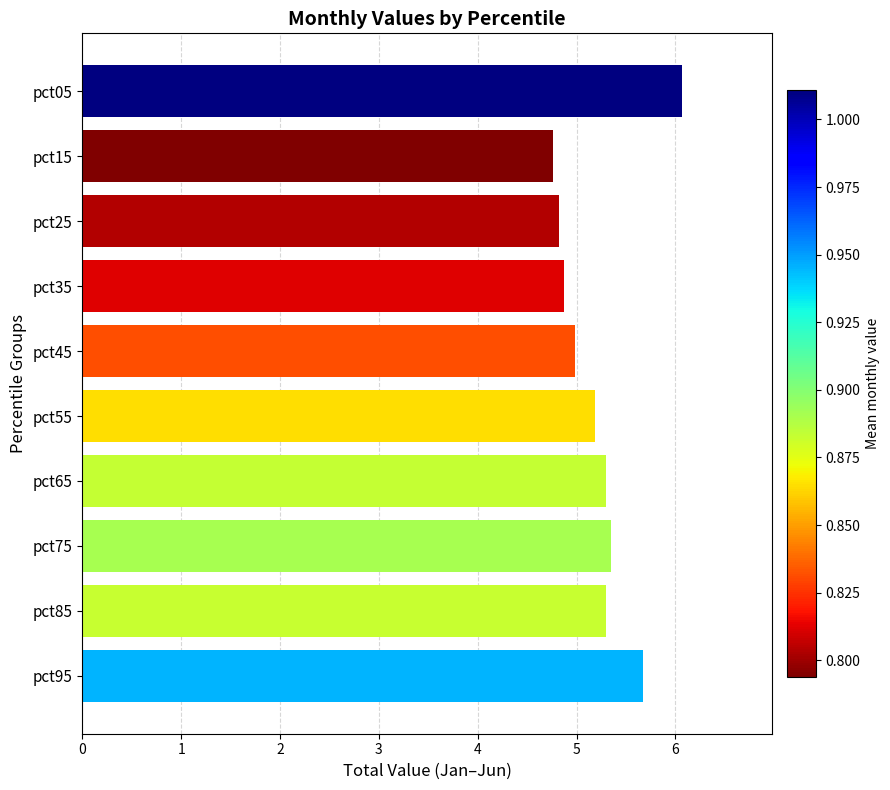

What is the sum of all values?

52.3